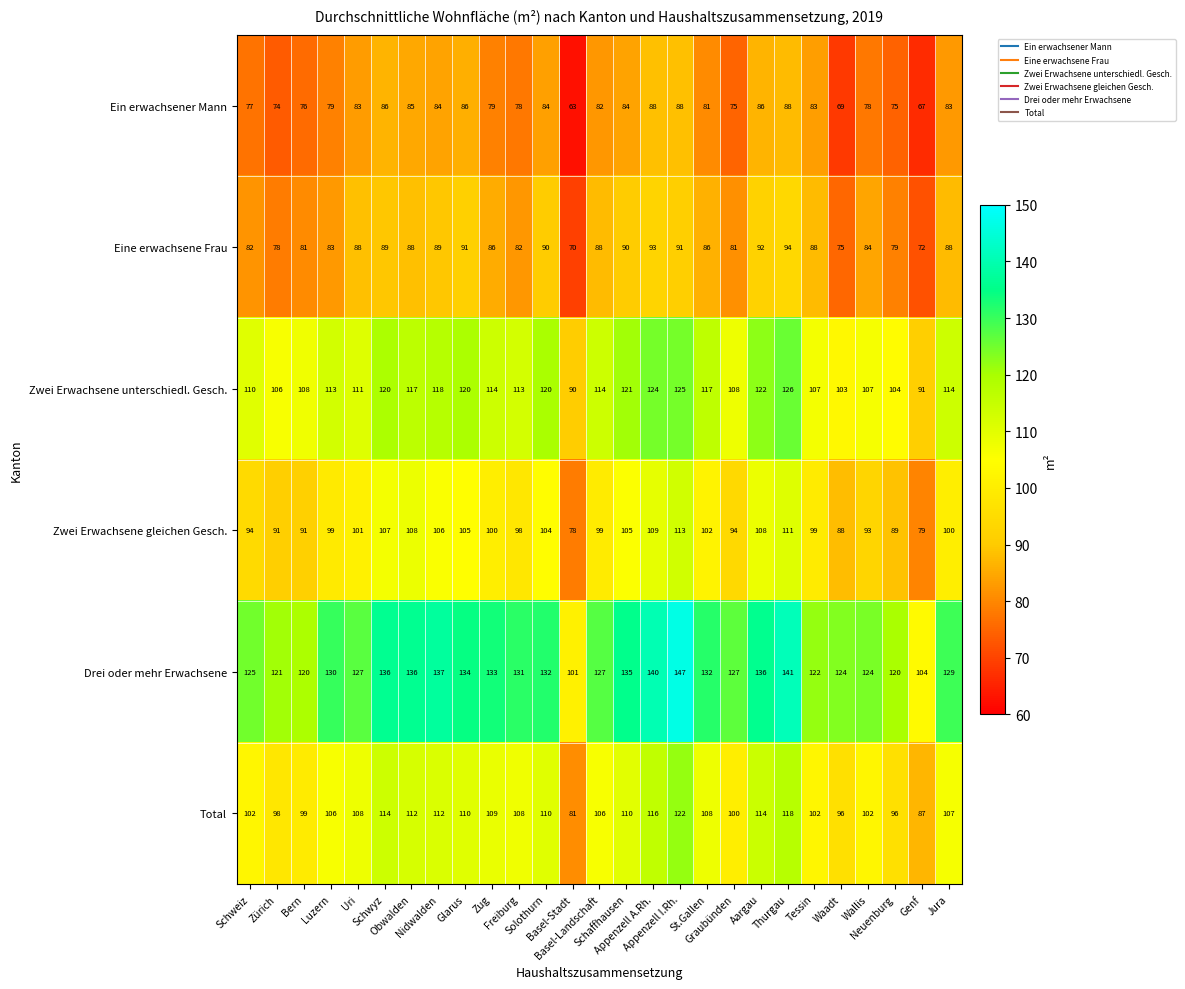

What is the minimum value for Ein erwachsener Mann?

63